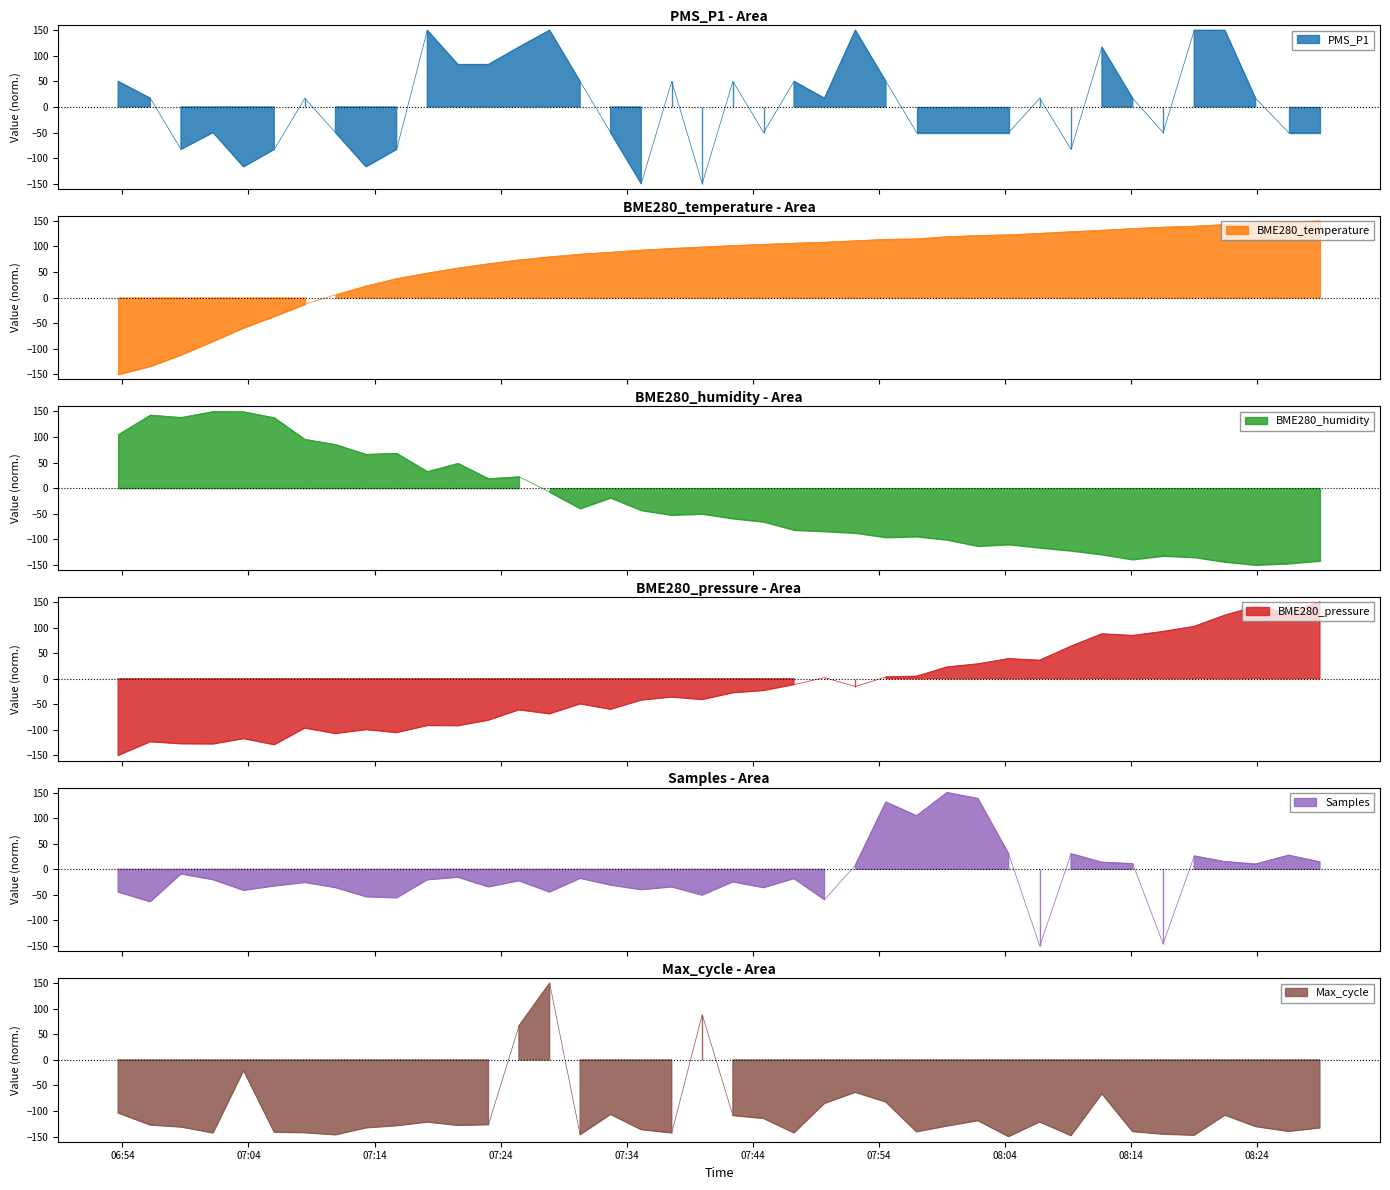

Does the chart display data point markers on the line(s)?

No